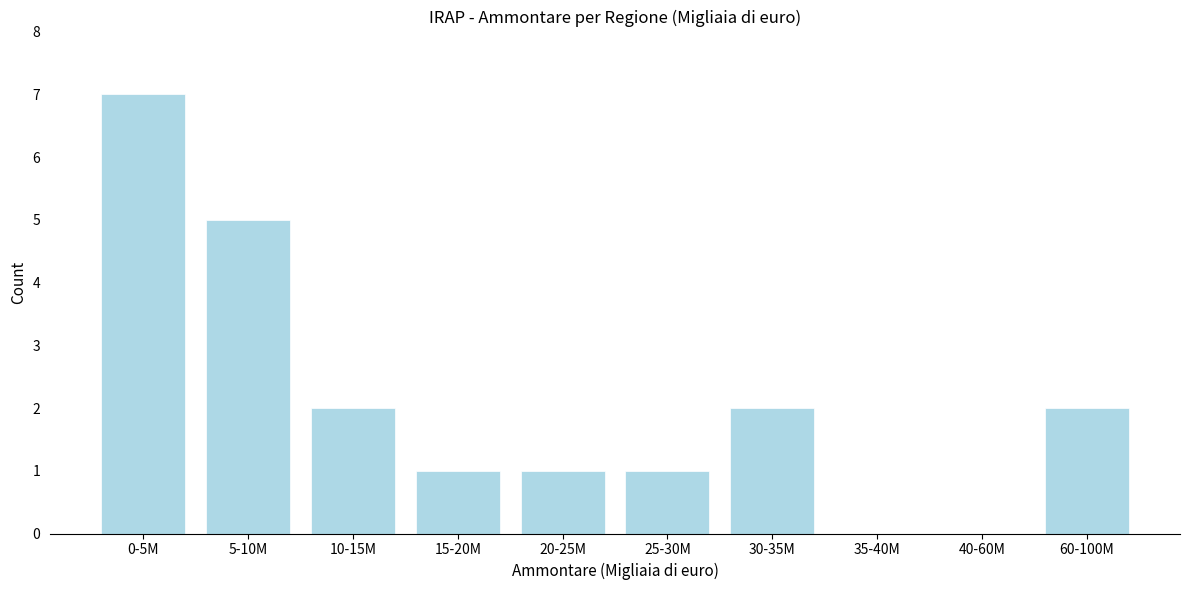

Reading left to right, extract all data points from this chart.

0-5M=7	5-10M=5	10-15M=2	15-20M=1	20-25M=1	25-30M=1	30-35M=2	35-40M=0	40-60M=0	60-100M=2